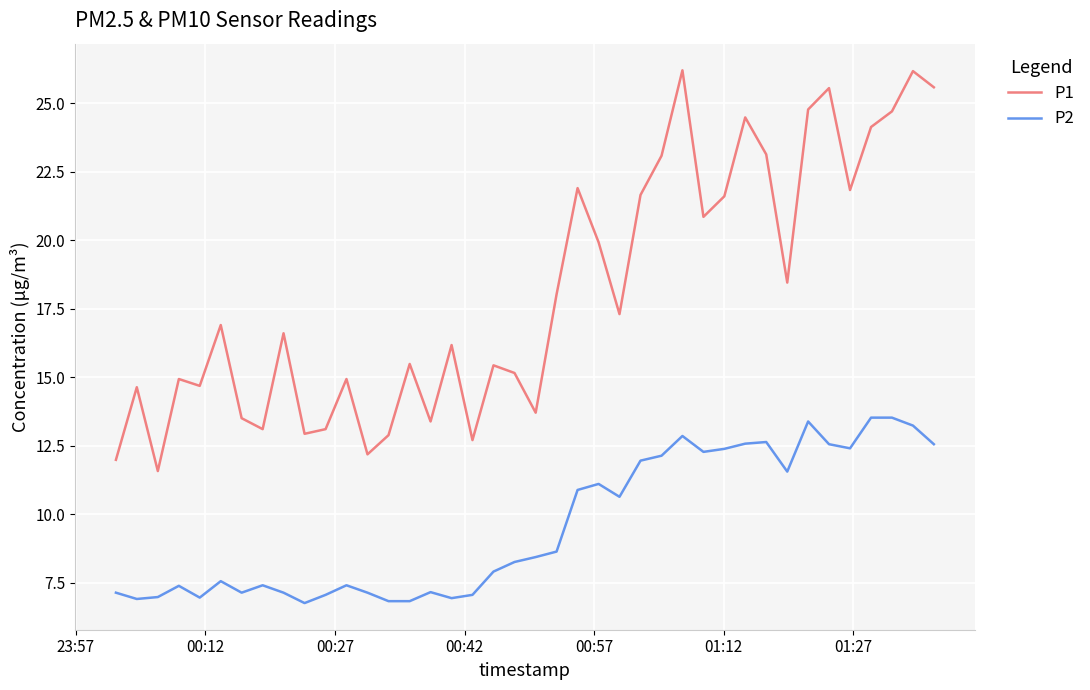

Which series has the largest range (max minus min)?

P1